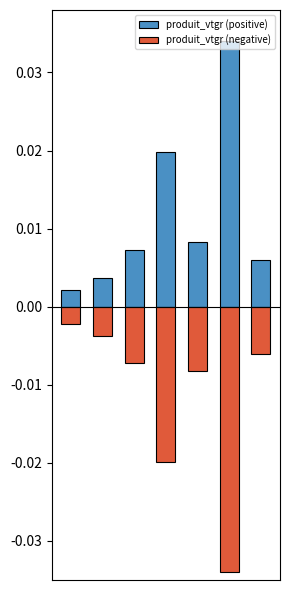

At how many categories does at least one series exceed 0?

7